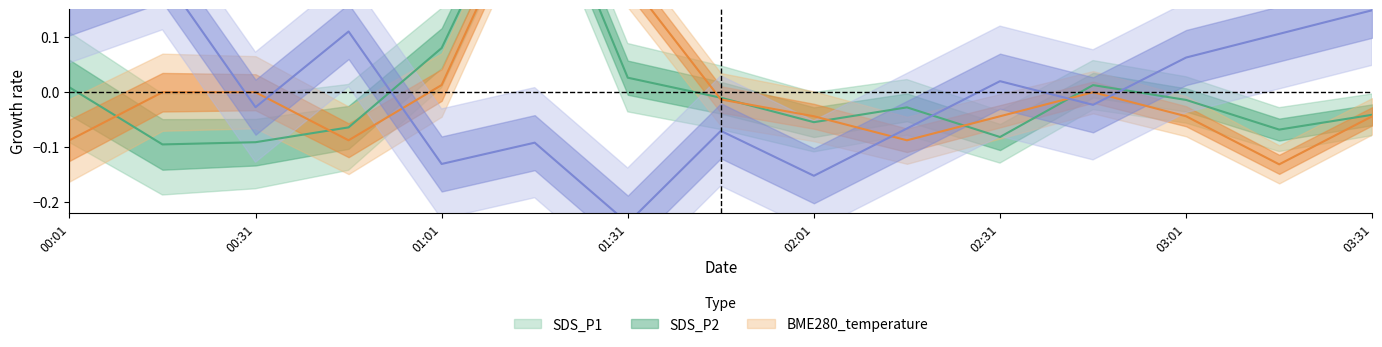

What is the value of the BME280_temperature point at the 10th from the left?

-0.1